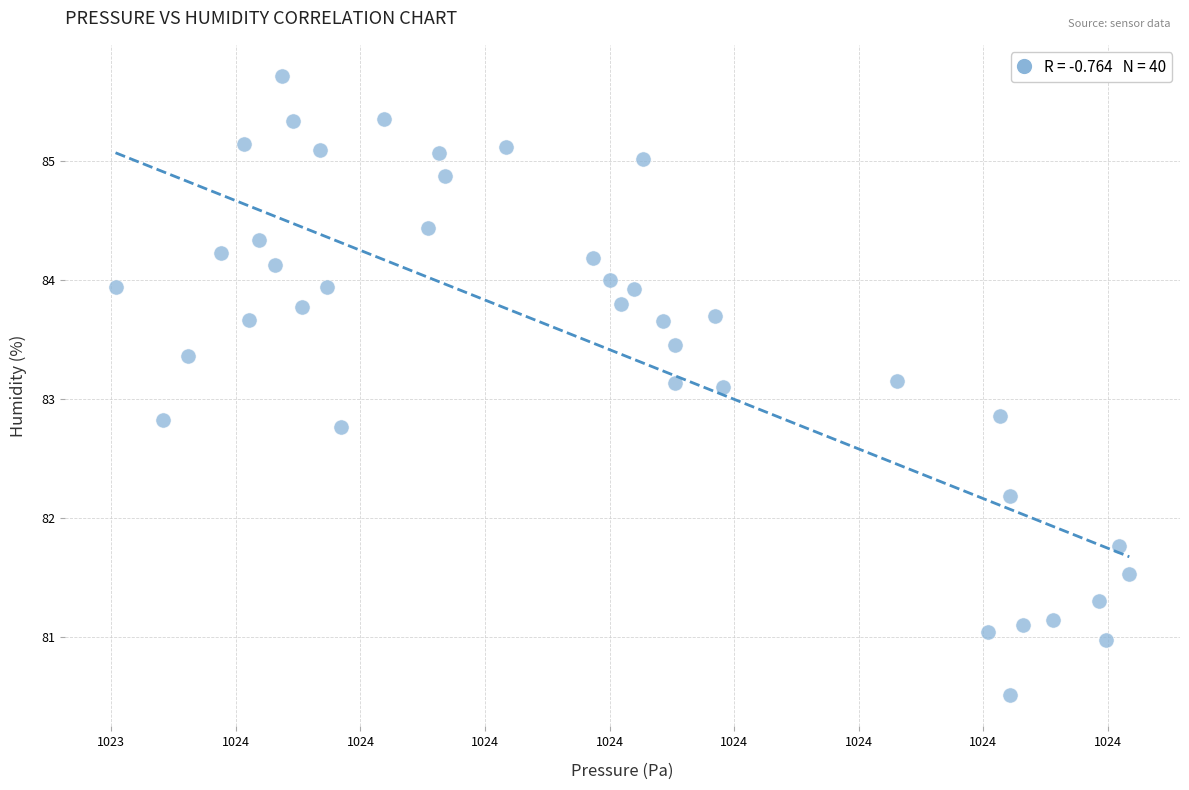

What is the range of Y values (max minus min)?

5.2